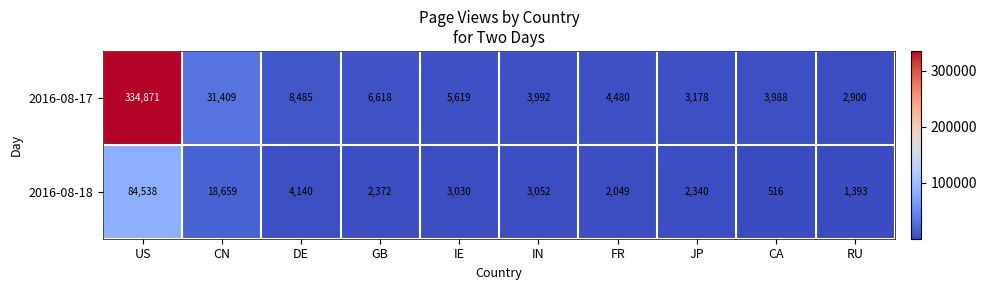

What is the sum of the 2016-08-18 values at IE and FR?

5079